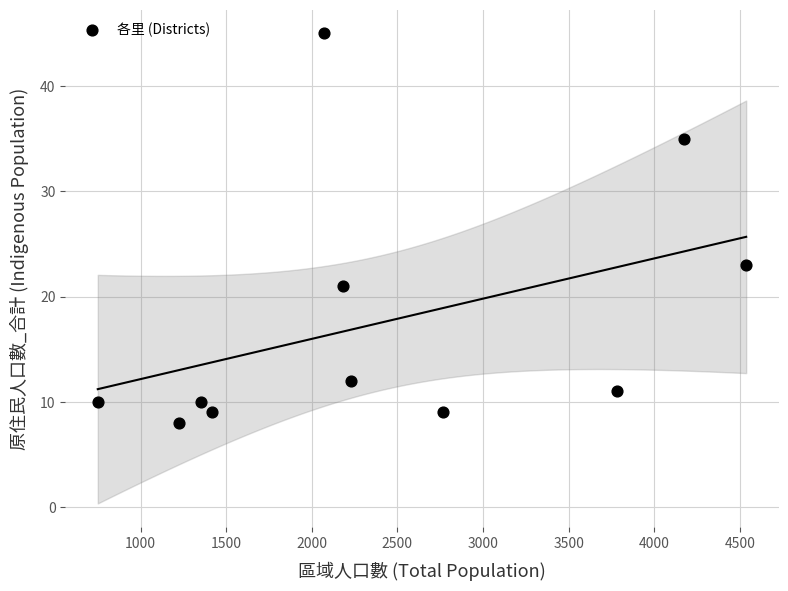

What Y value in the scatter plot is closest to 26?

23